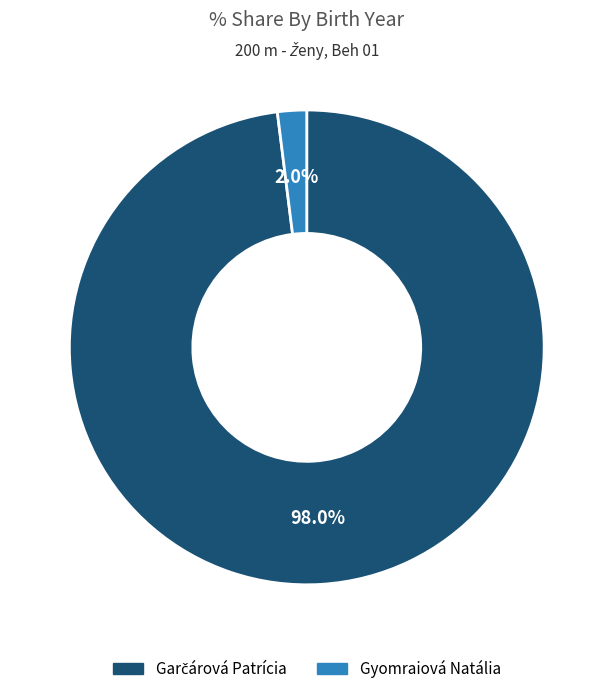

How much of the chart is everything except Gyomraiová Natália?

98.0%